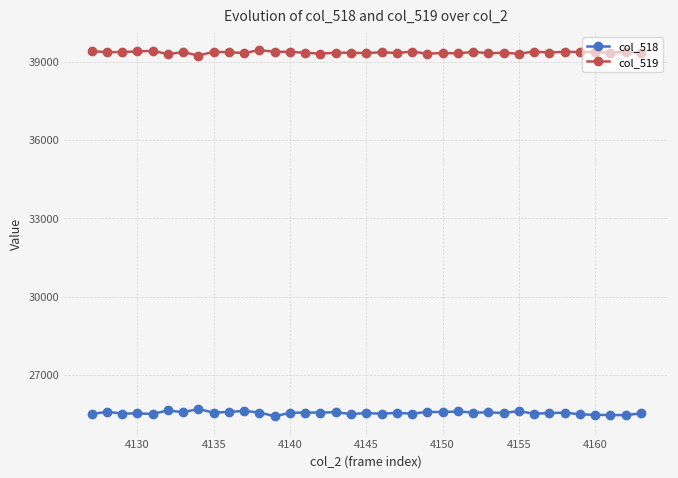

Which series has the largest total across all categories?

col_519